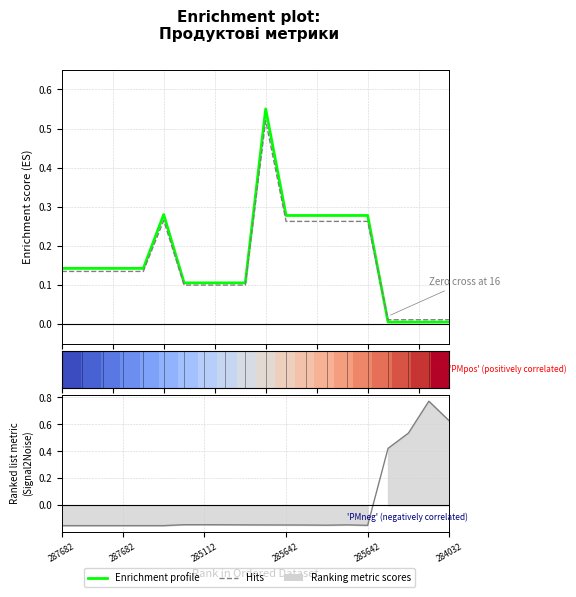

What is the sum of all Enrichment profile (Ціна) values?

3.4